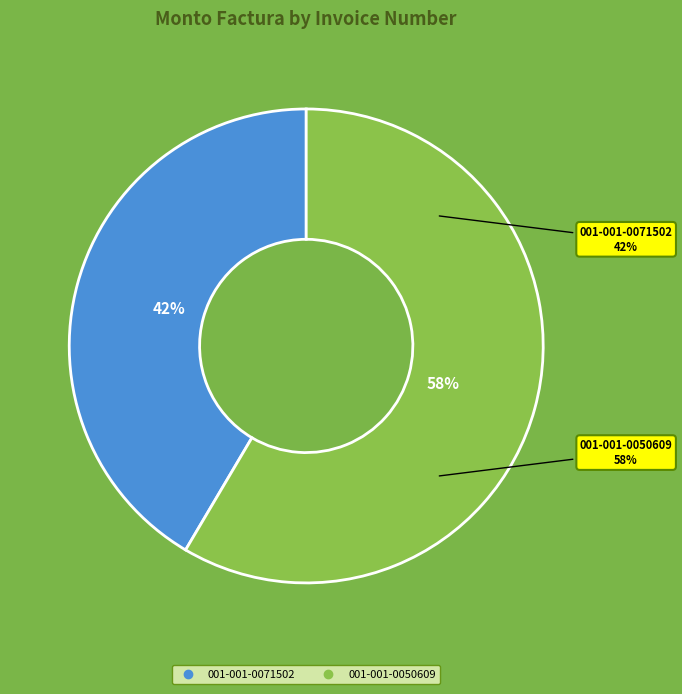

Which category has the biggest portion of the pie?

001-001-0050609